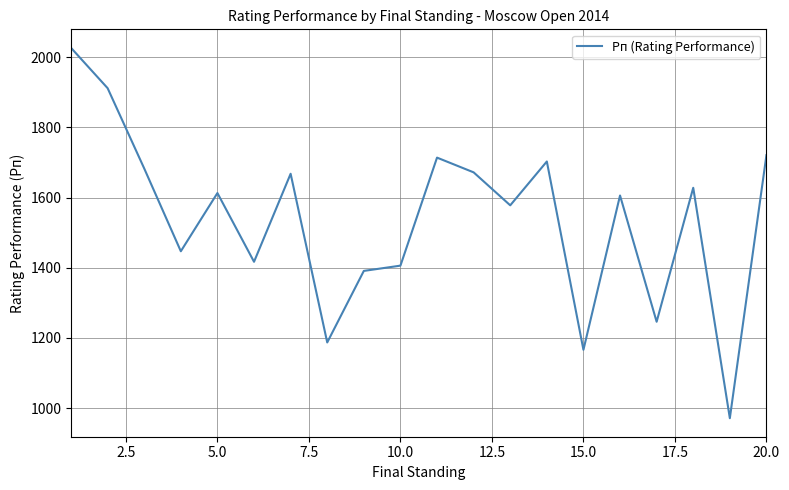

What is the difference between the maximum and second lowest values?

861